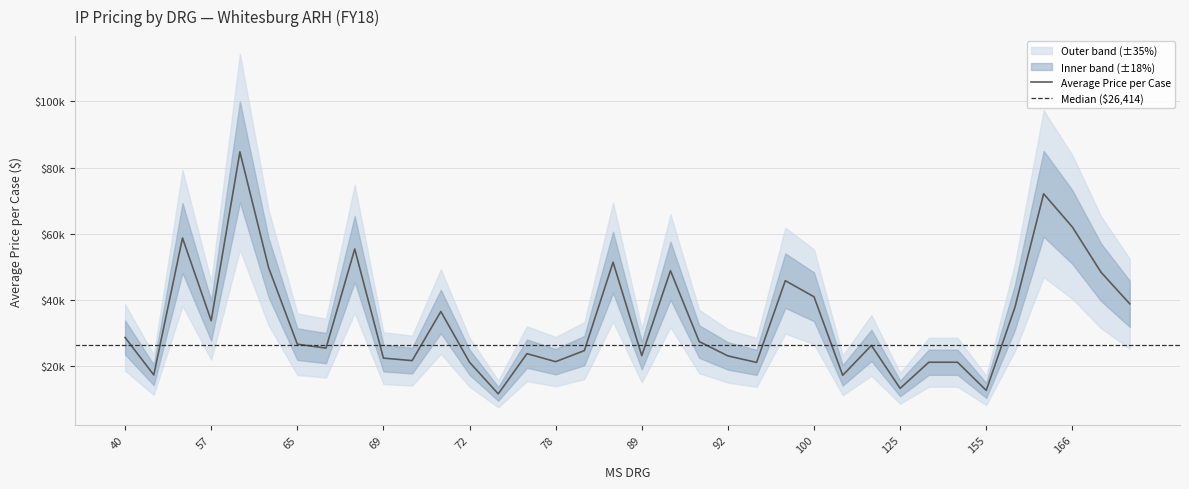

True or false: there are more than 0 points higher than both neighbors.

True